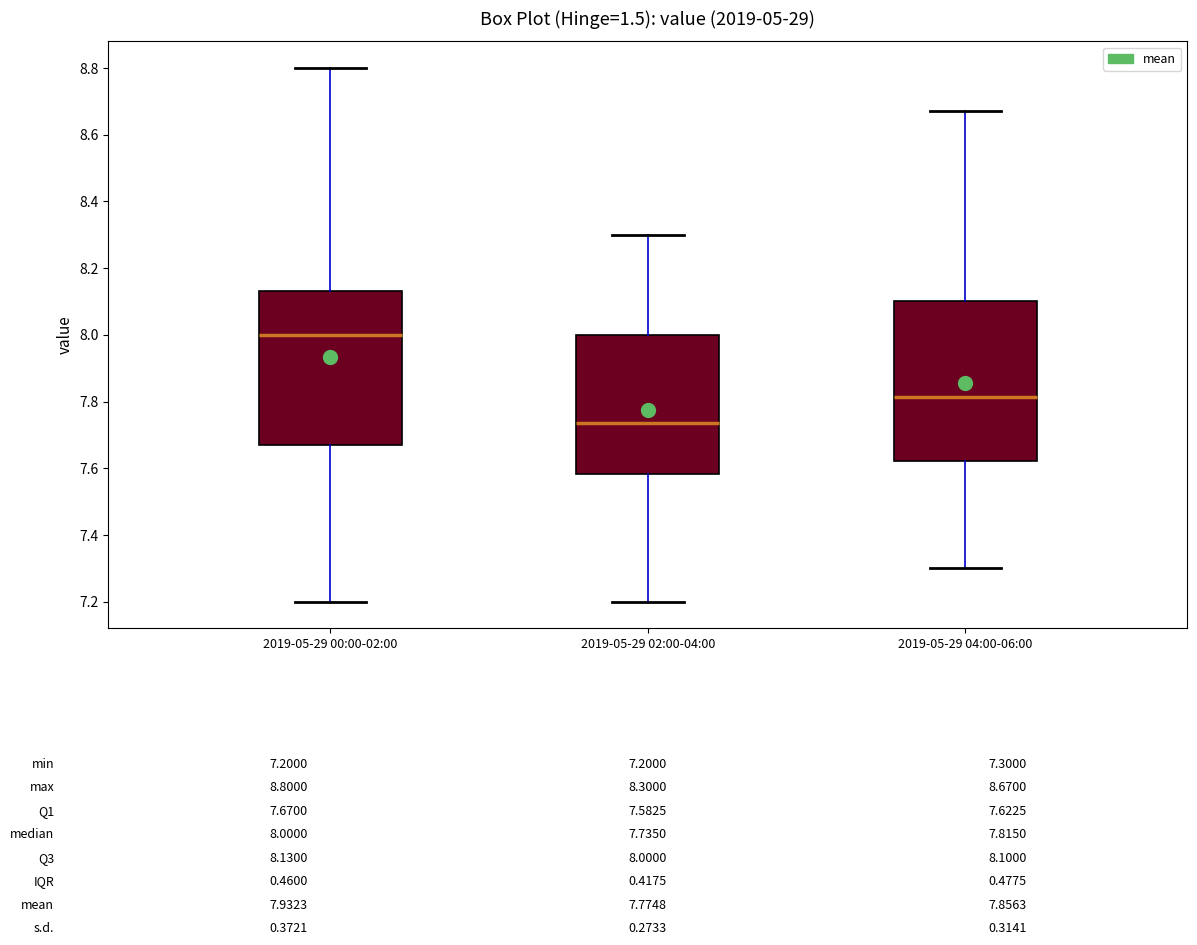

Which box has the lowest median line?

2019-05-29 02:00-04:00